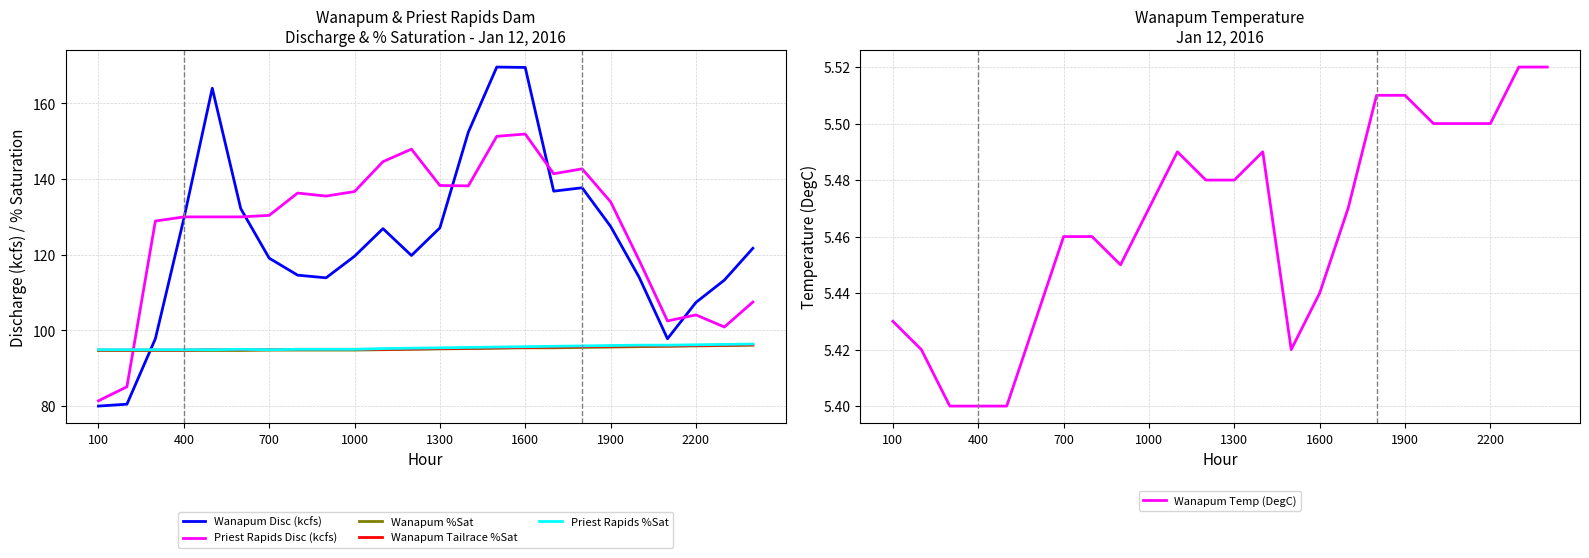

The Wanapum Disc (kcfs) series shows 127.5 at 1900. True or false?

True